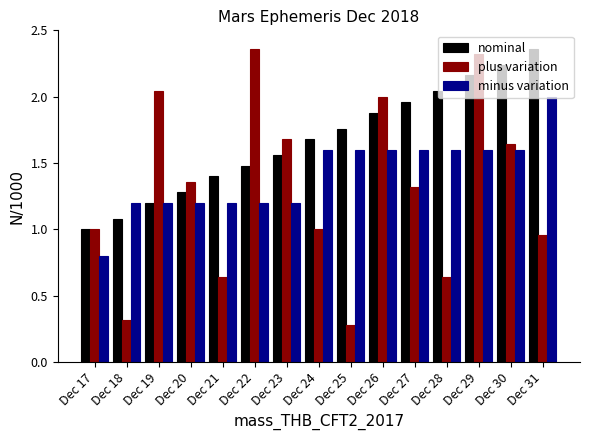

What is the average value of the nominal series?

1.7